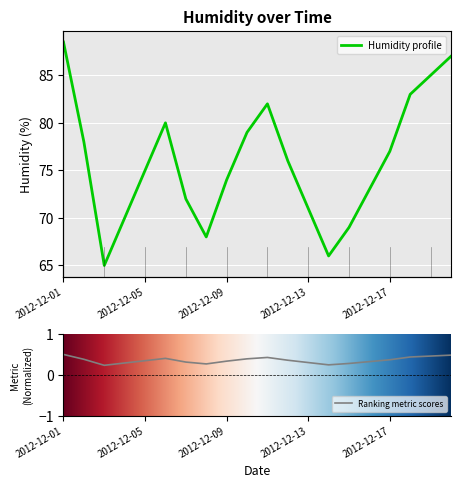

Reading left to right, list all the values displayed in this chart.

2012-12-01=88.5	2012-12-02=78.0	2012-12-03=65.0	2012-12-04=70.0	2012-12-05=75.0	2012-12-06=80.0	2012-12-07=72.0	2012-12-08=68.0	2012-12-09=74.0	2012-12-10=79.0	2012-12-11=82.0	2012-12-12=76.0	2012-12-13=71.0	2012-12-14=66.0	2012-12-15=69.0	2012-12-16=73.0	2012-12-17=77.0	2012-12-18=83.0	2012-12-19=85.0	2012-12-20=87.0